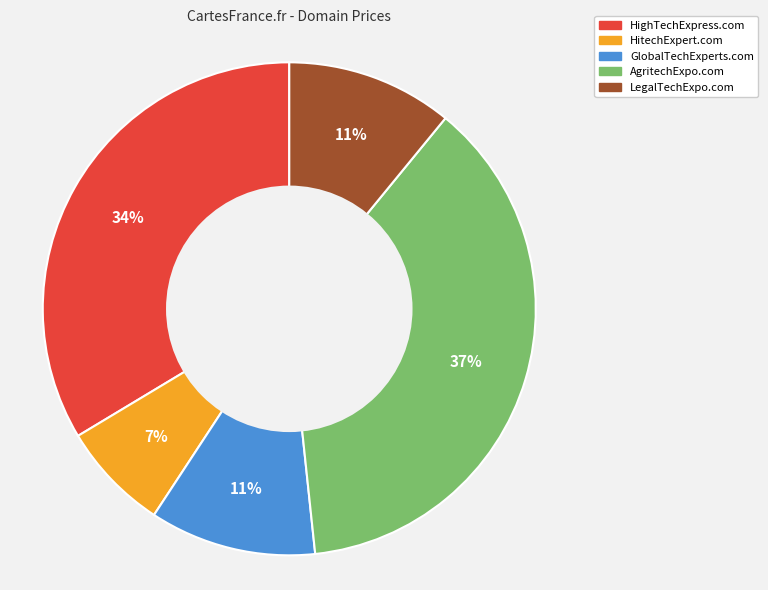

Which has a higher value, HitechExpert.com or LegalTechExpo.com?

LegalTechExpo.com